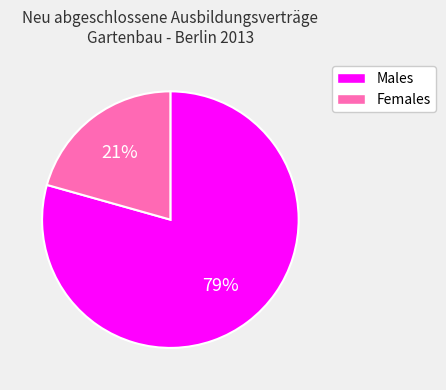

Is there any slice that represents more than half of the pie?

Yes